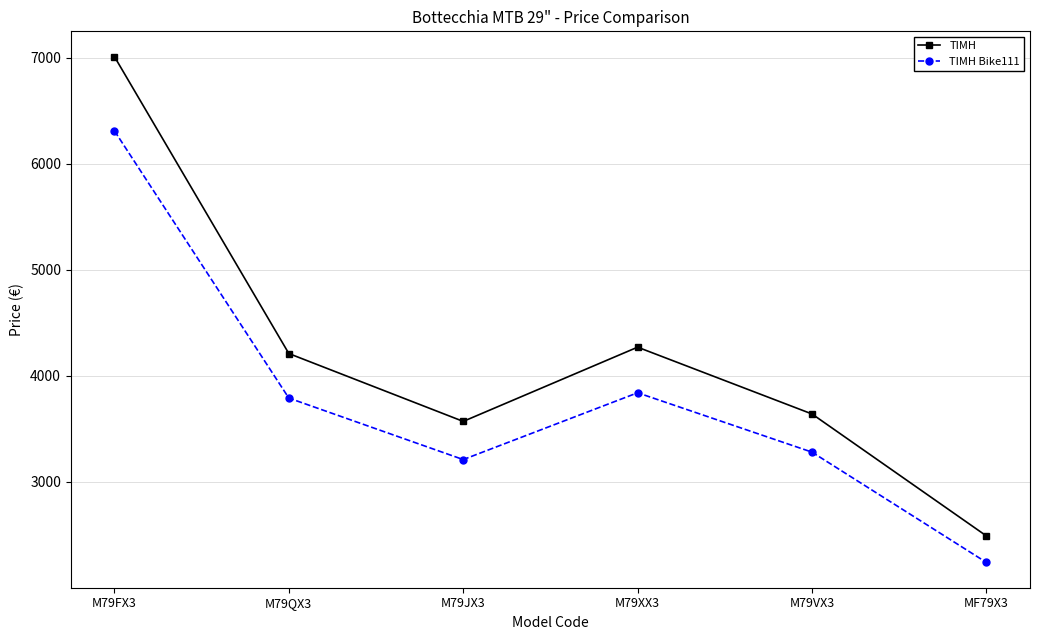

Where is the first local maximum for ΤΙΜΗ?

M79XX3